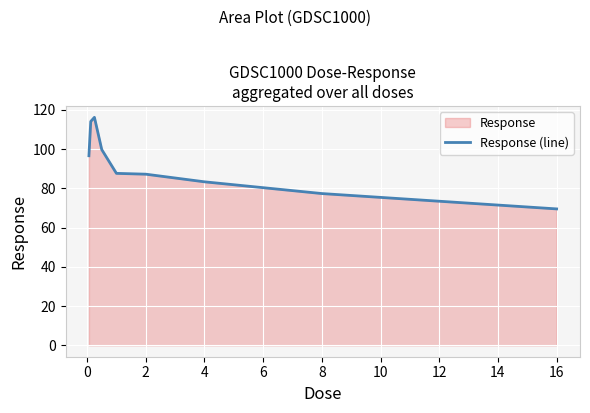

Is it true that the value at 2 is 87.3?

True